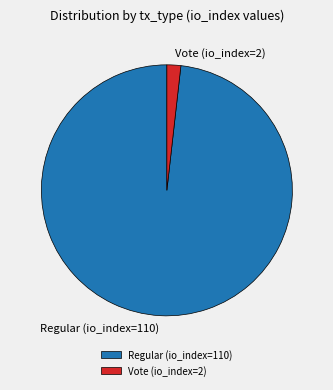

What is the ratio of the value at Regular (io_index=110) to the value at Vote (io_index=2)?

55.0